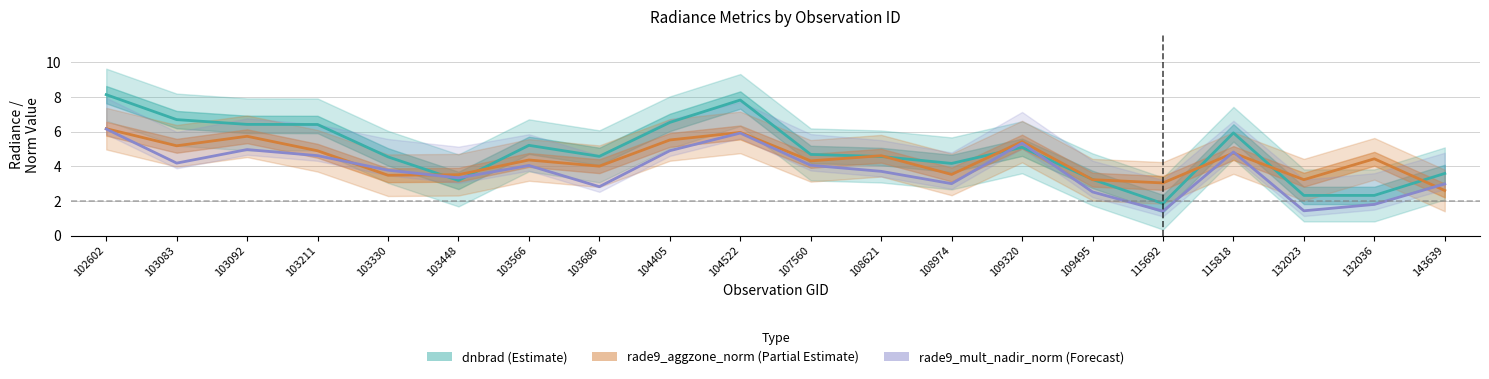

At which label does dnbrad (Estimate) reach its minimum?

115692